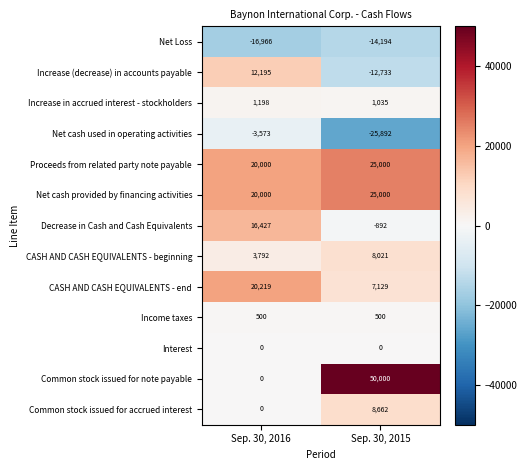

Which series changed the most between Sep. 30, 2016 and Sep. 30, 2015?

Common stock issued for note payable